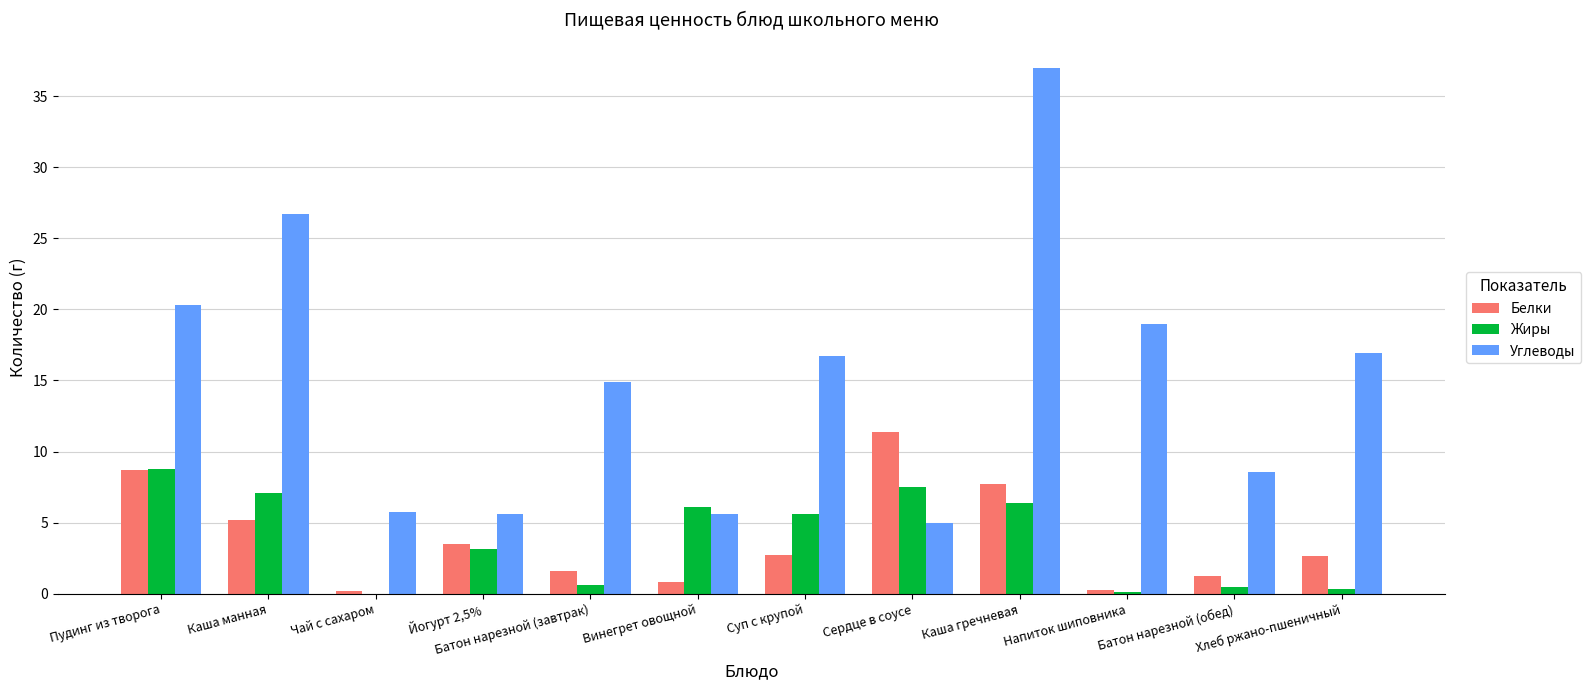

Which series has the largest total across all categories?

Углеводы